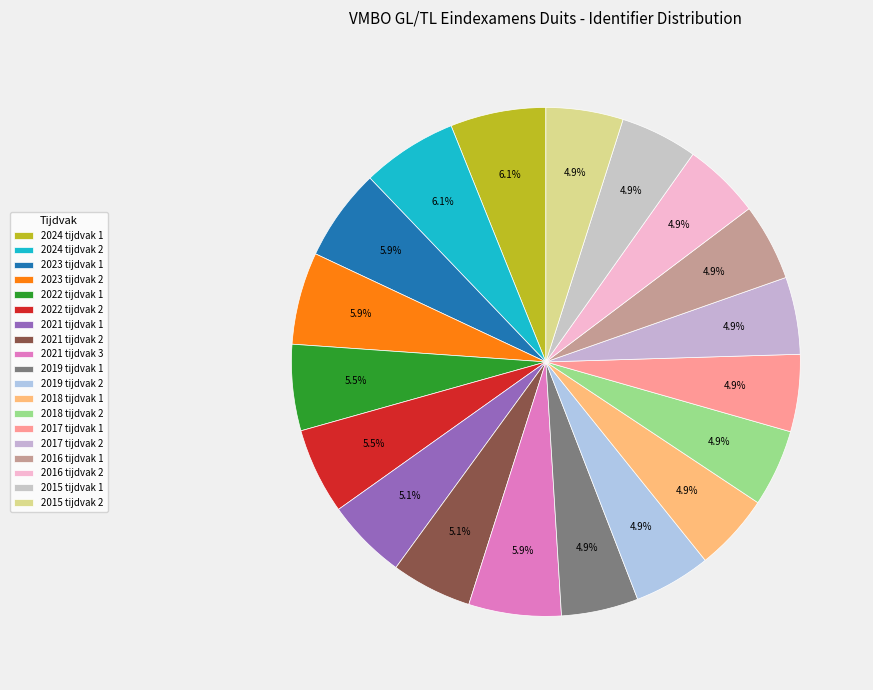

How many slices are in this pie chart?

19